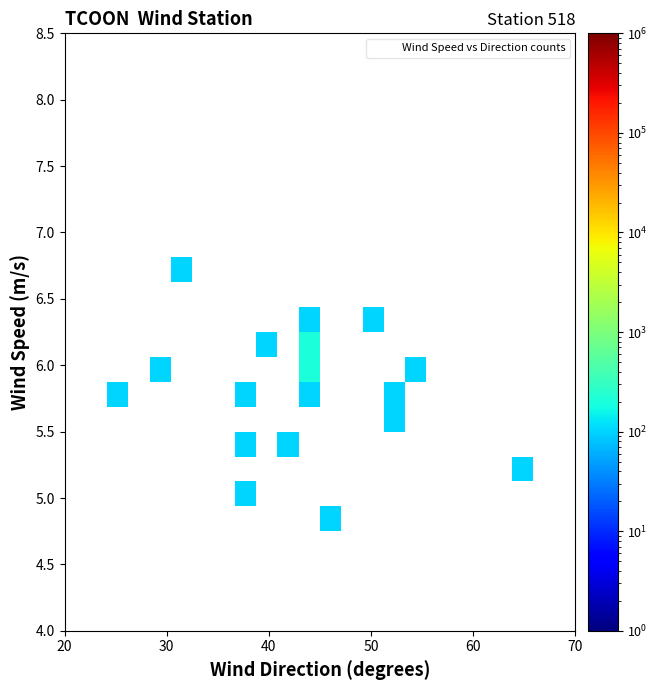

What is the greatest value displayed?

200.0